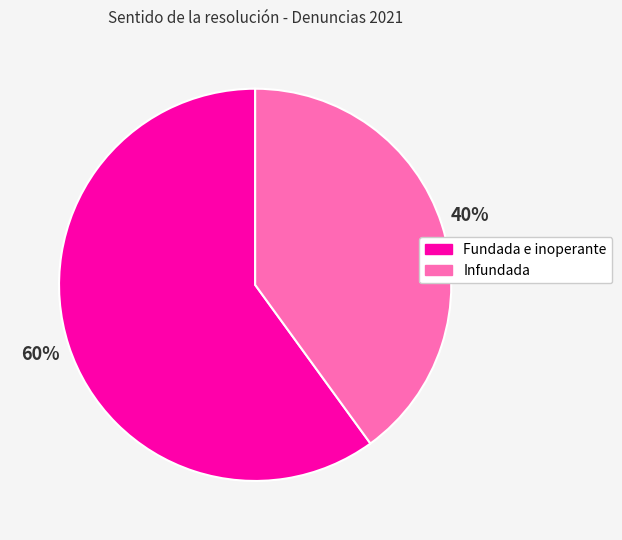

To the nearest percent, what portion does Infundada represent?

40%